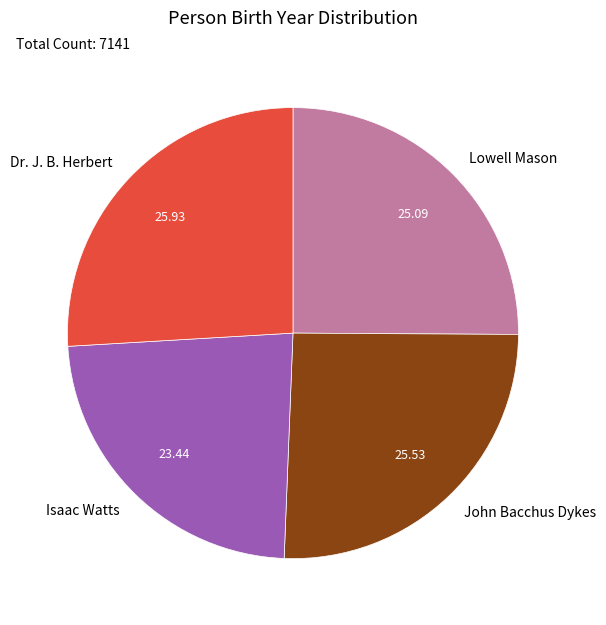

What is the ratio of the value at Isaac Watts to the value at John Bacchus Dykes?

0.9